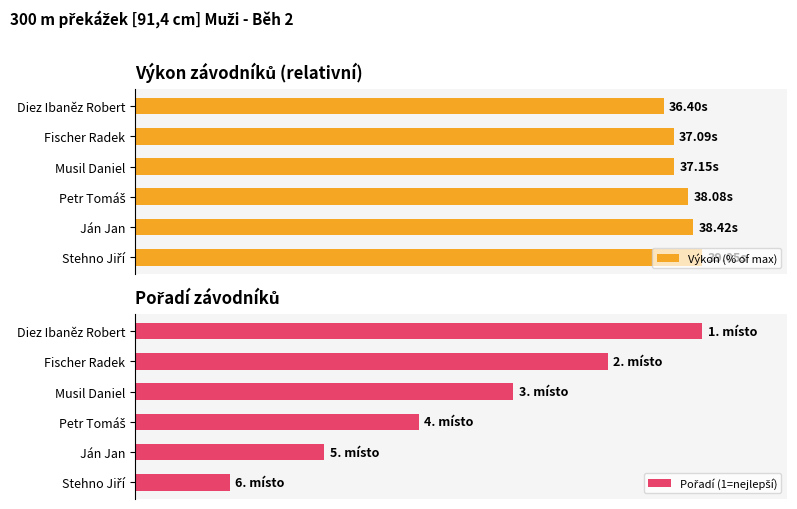

The value of Pořadí (1=nejlepší) at Fischer Radek is 83.3. True or false?

True